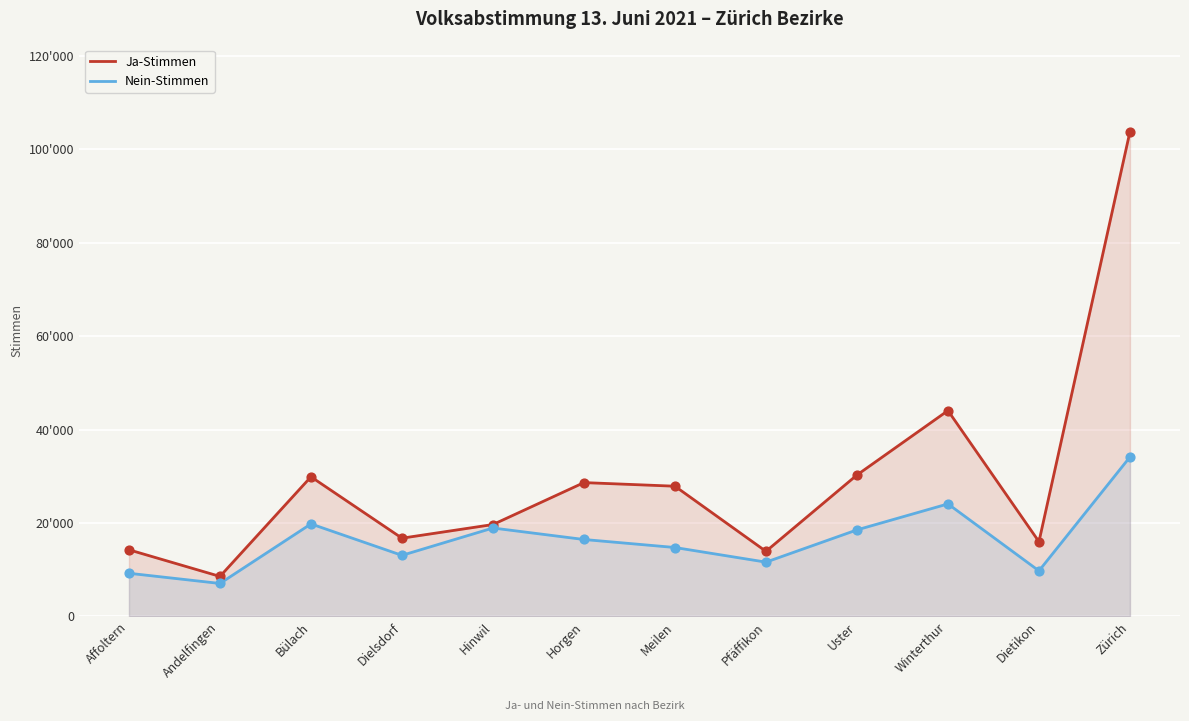

Which series has the largest total across all categories?

Ja-Stimmen